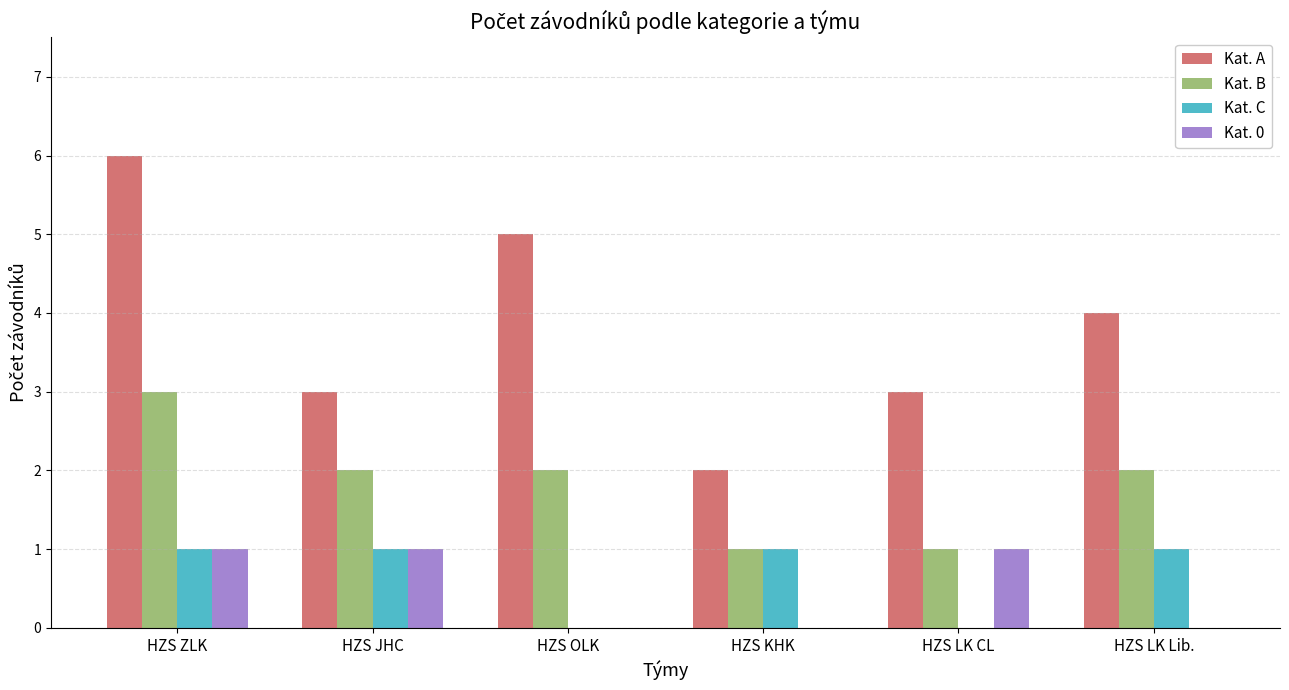

What is the greatest value displayed?

6